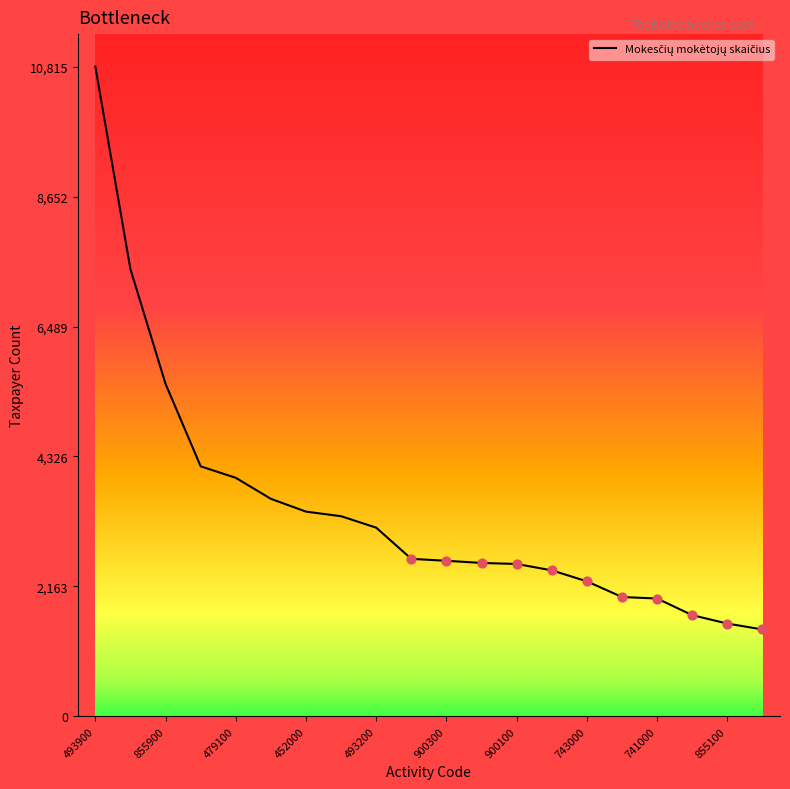

What is the difference between the maximum and minimum values?

9368